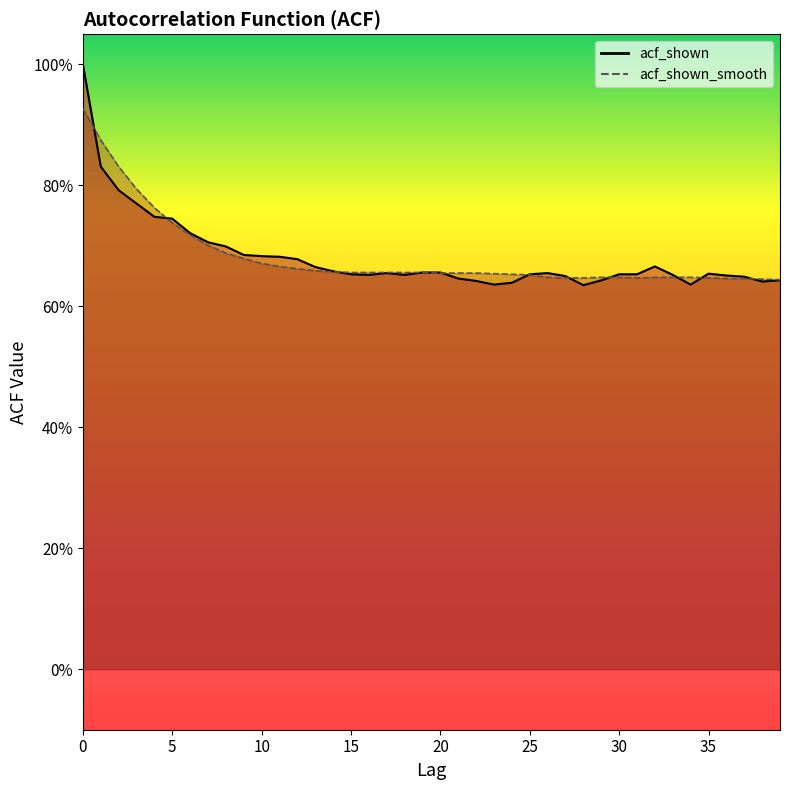

What is the difference between the second highest and minimum values in the acf_shown_smooth series?

0.2